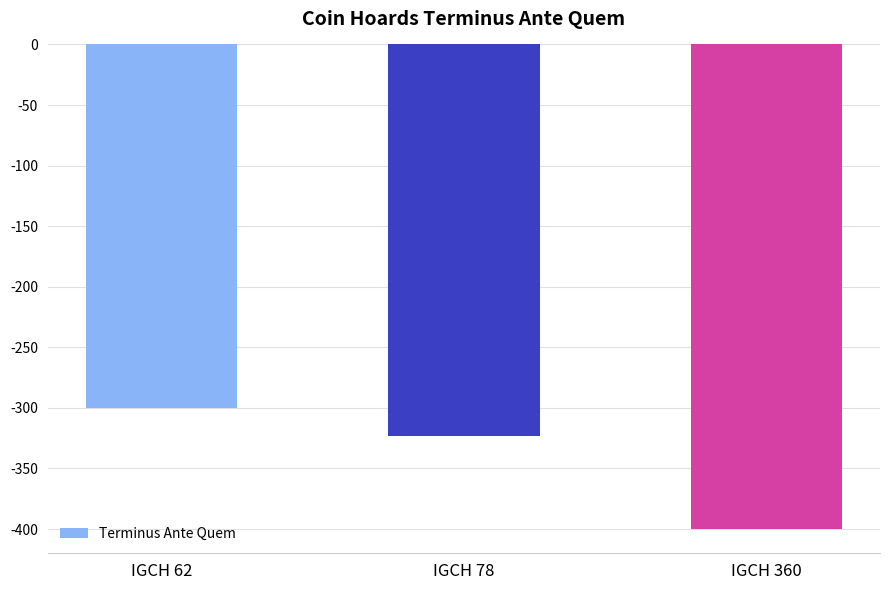

The value at IGCH 78 is -323. True or false?

True